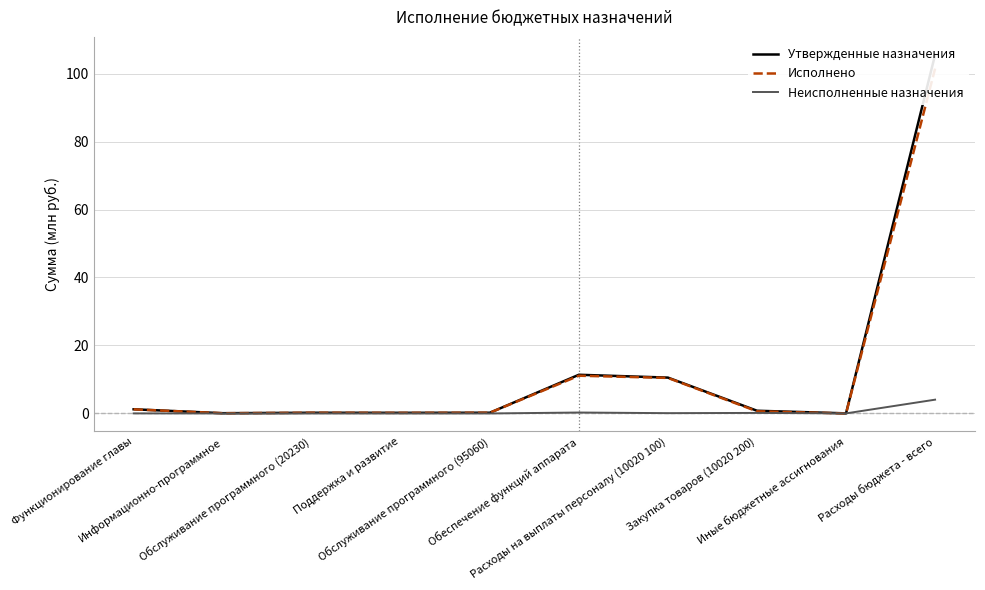

Is it true that Утвержденные назначения equals 2.8 at Расходы на выплаты персоналу (10020 100)?

False